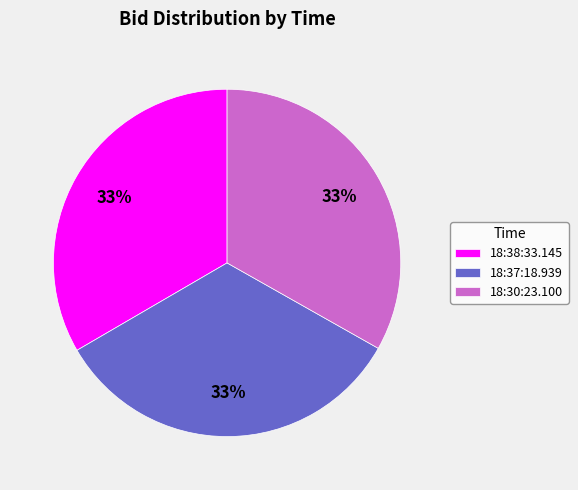

What is the ratio of the value at 18:38:33.145 to the value at 18:30:23.100?

1.0